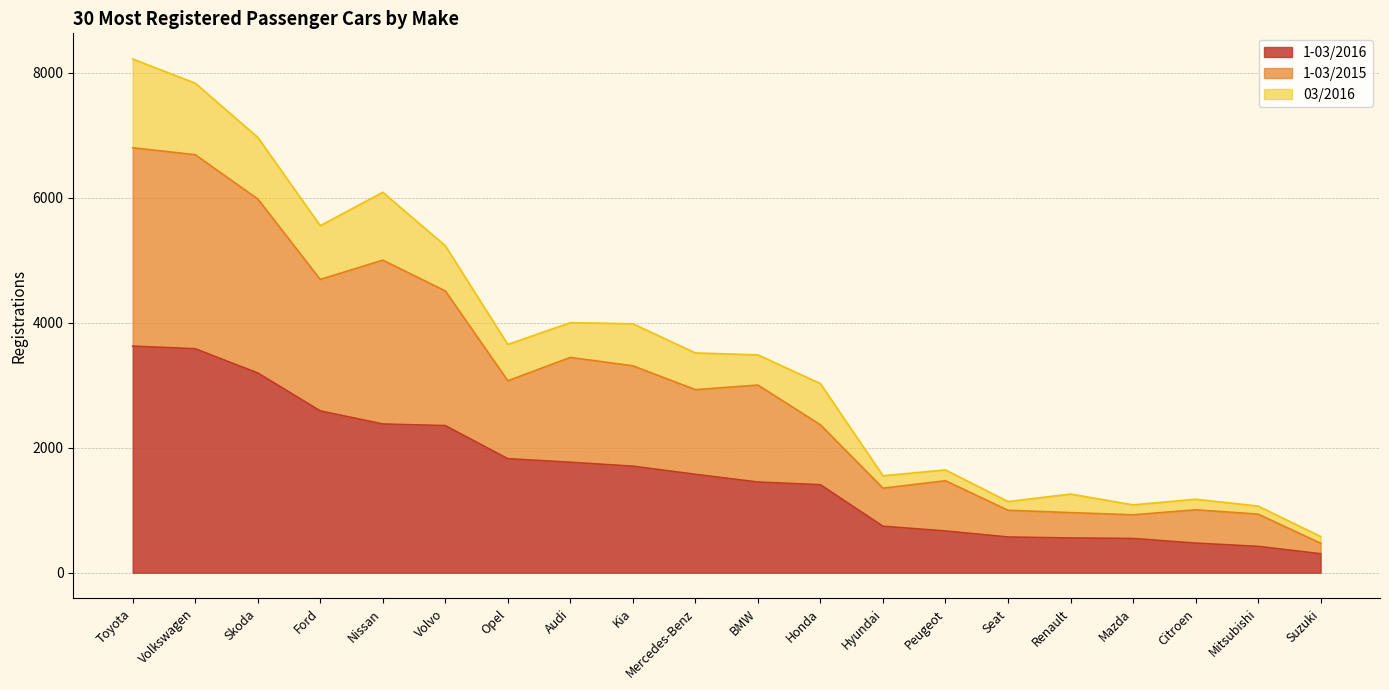

Does the chart display data point markers on the line(s)?

No